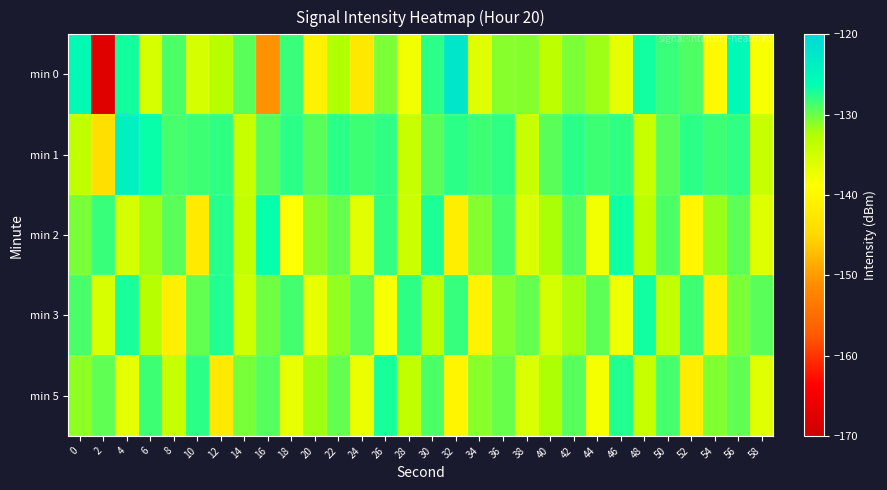

Reading left to right, what are all the values shown in this chart?

min 0: 0=-125.7	2=-167.6	4=-126.9	6=-135.5	8=-129.0	10=-135.3	12=-133.0	14=-129.4	16=-150.7	18=-128.3	20=-140.7	22=-132.4	24=-142.6	26=-130.6	28=-137.7	30=-127.8	32=-122.3	34=-136.2	36=-131.0	38=-130.9	40=-133.4	42=-130.6	44=-131.8	46=-136.6	48=-126.9	50=-128.3	52=-129.1	54=-139.6	56=-125.4	58=-138.2
min 1: 0=-133.6	2=-144.0	4=-124.1	6=-126.6	8=-128.8	10=-128.4	12=-128.0	14=-134.2	16=-129.4	18=-127.8	20=-129.4	22=-127.8	24=-128.4	26=-128.0	28=-134.2	30=-129.4	32=-127.8	34=-128.4	36=-128.0	38=-134.2	40=-129.4	42=-127.8	44=-128.4	46=-128.0	48=-134.2	50=-129.4	52=-127.8	54=-128.4	56=-128.0	58=-134.2
min 2: 0=-130.5	2=-128.3	4=-135.2	6=-131.8	8=-129.4	10=-142.1	12=-127.6	14=-133.9	16=-126.5	18=-138.7	20=-131.2	22=-129.8	24=-136.4	26=-128.1	28=-134.6	30=-127.3	32=-141.5	34=-130.9	36=-128.7	38=-135.8	40=-132.3	42=-129.1	44=-137.6	46=-126.8	48=-133.4	50=-128.9	52=-140.2	54=-131.7	56=-129.5	58=-136.1
min 3: 0=-128.8	2=-135.6	4=-127.2	6=-132.9	8=-141.3	10=-129.7	12=-127.5	14=-134.8	16=-130.2	18=-128.6	20=-136.9	22=-131.4	24=-129.3	26=-138.1	28=-127.9	30=-133.5	32=-128.2	34=-140.7	36=-131.0	38=-129.8	40=-135.3	42=-132.1	44=-129.5	46=-137.4	48=-126.9	50=-133.8	52=-128.4	54=-141.2	56=-130.6	58=-129.4
min 5: 0=-131.3	2=-129.6	4=-136.7	6=-128.4	8=-134.1	10=-127.8	12=-142.3	14=-130.5	16=-129.2	18=-136.8	20=-131.9	22=-129.7	24=-137.2	26=-127.1	28=-133.6	30=-128.9	32=-140.4	34=-131.1	36=-129.9	38=-135.7	40=-132.4	42=-129.3	44=-138.0	46=-127.5	48=-134.3	50=-128.7	52=-141.6	54=-130.8	56=-129.6	58=-136.3